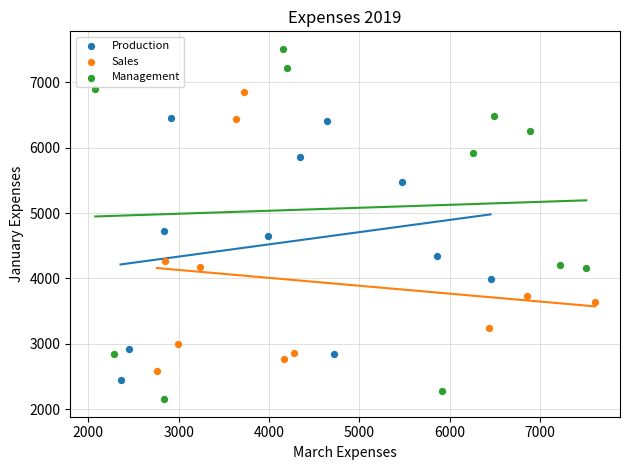

Which series has the widest spread of Y values?

Management